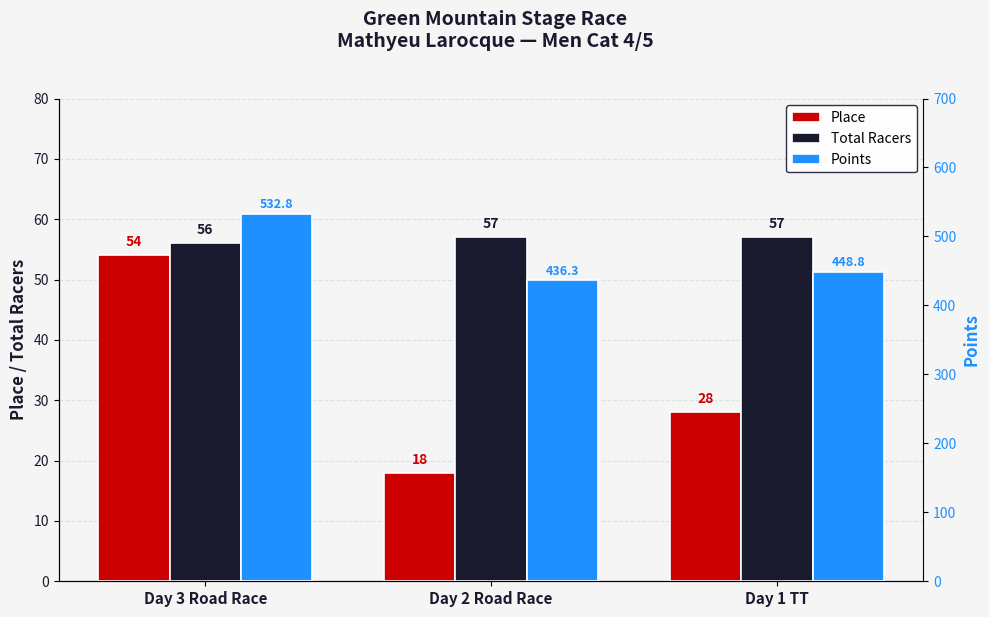

What is the highest value of the Points series?

532.8